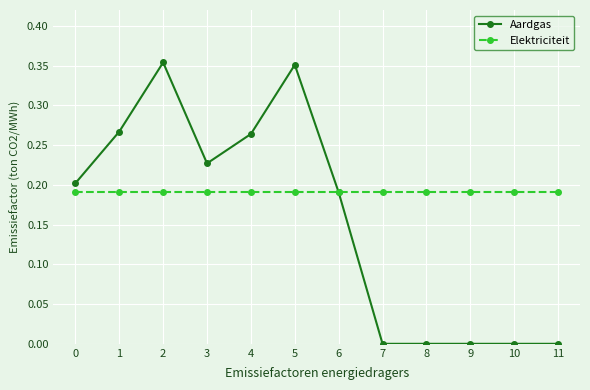

The Elektriciteit series shows 0.1 at 0. True or false?

False